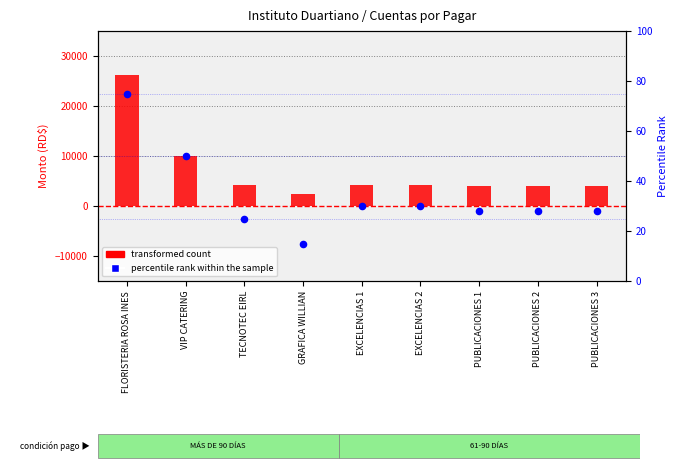

At which category is the sum across all series the highest?

FLORISTERIA ROSA INES